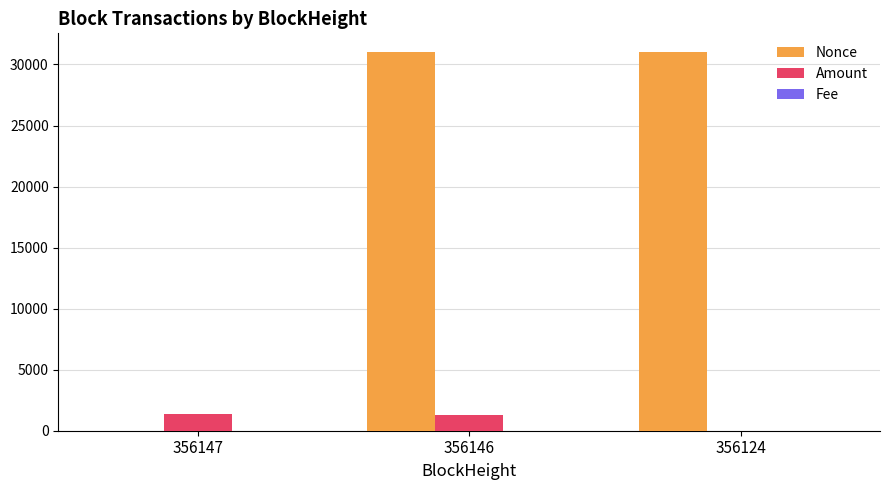

What is the total value across all series at 356147?

1330.9